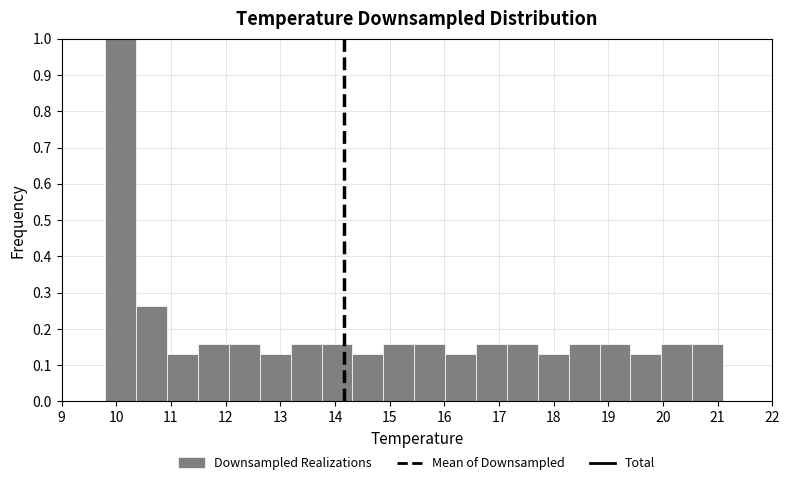

Reading left to right, list every bar in this chart as the range it spans on the x-axis followed by its height. Neither the bar edges nor the heights are printed on the chart, so give them approximately, as read against the axes.

9.8 to 10.4: 1.00
10.4 to 10.9: 0.26
10.9 to 11.5: 0.13
11.5 to 12.1: 0.16
12.1 to 12.6: 0.16
12.6 to 13.2: 0.13
13.2 to 13.8: 0.16
13.8 to 14.3: 0.16
14.3 to 14.9: 0.13
14.9 to 15.5: 0.16
15.5 to 16.0: 0.16
16.0 to 16.6: 0.13
16.6 to 17.1: 0.16
17.1 to 17.7: 0.16
17.7 to 18.3: 0.13
18.3 to 18.8: 0.16
18.8 to 19.4: 0.16
19.4 to 20.0: 0.13
20.0 to 20.5: 0.16
20.5 to 21.1: 0.16